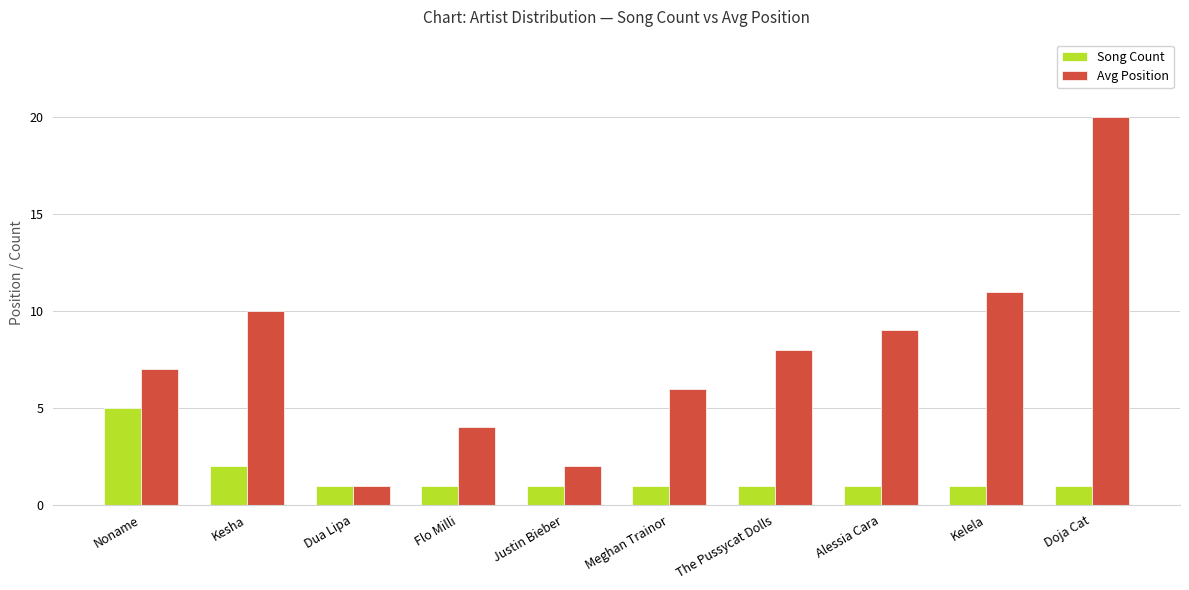

Rank the series at Flo Milli from lowest to highest value.

Song Count, Avg Position